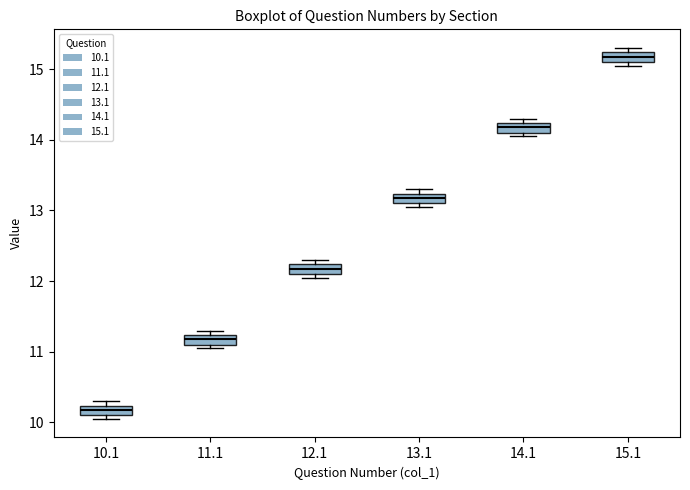

Where is the upper edge of the box at x = 13.1 on the y-axis? The values are not printed on the chart, so give them approximately, as read against the axis.

13.2